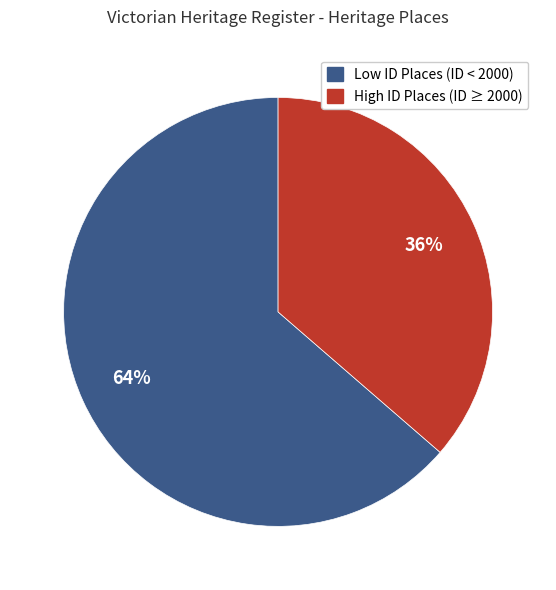

How many slices are in this pie chart?

2